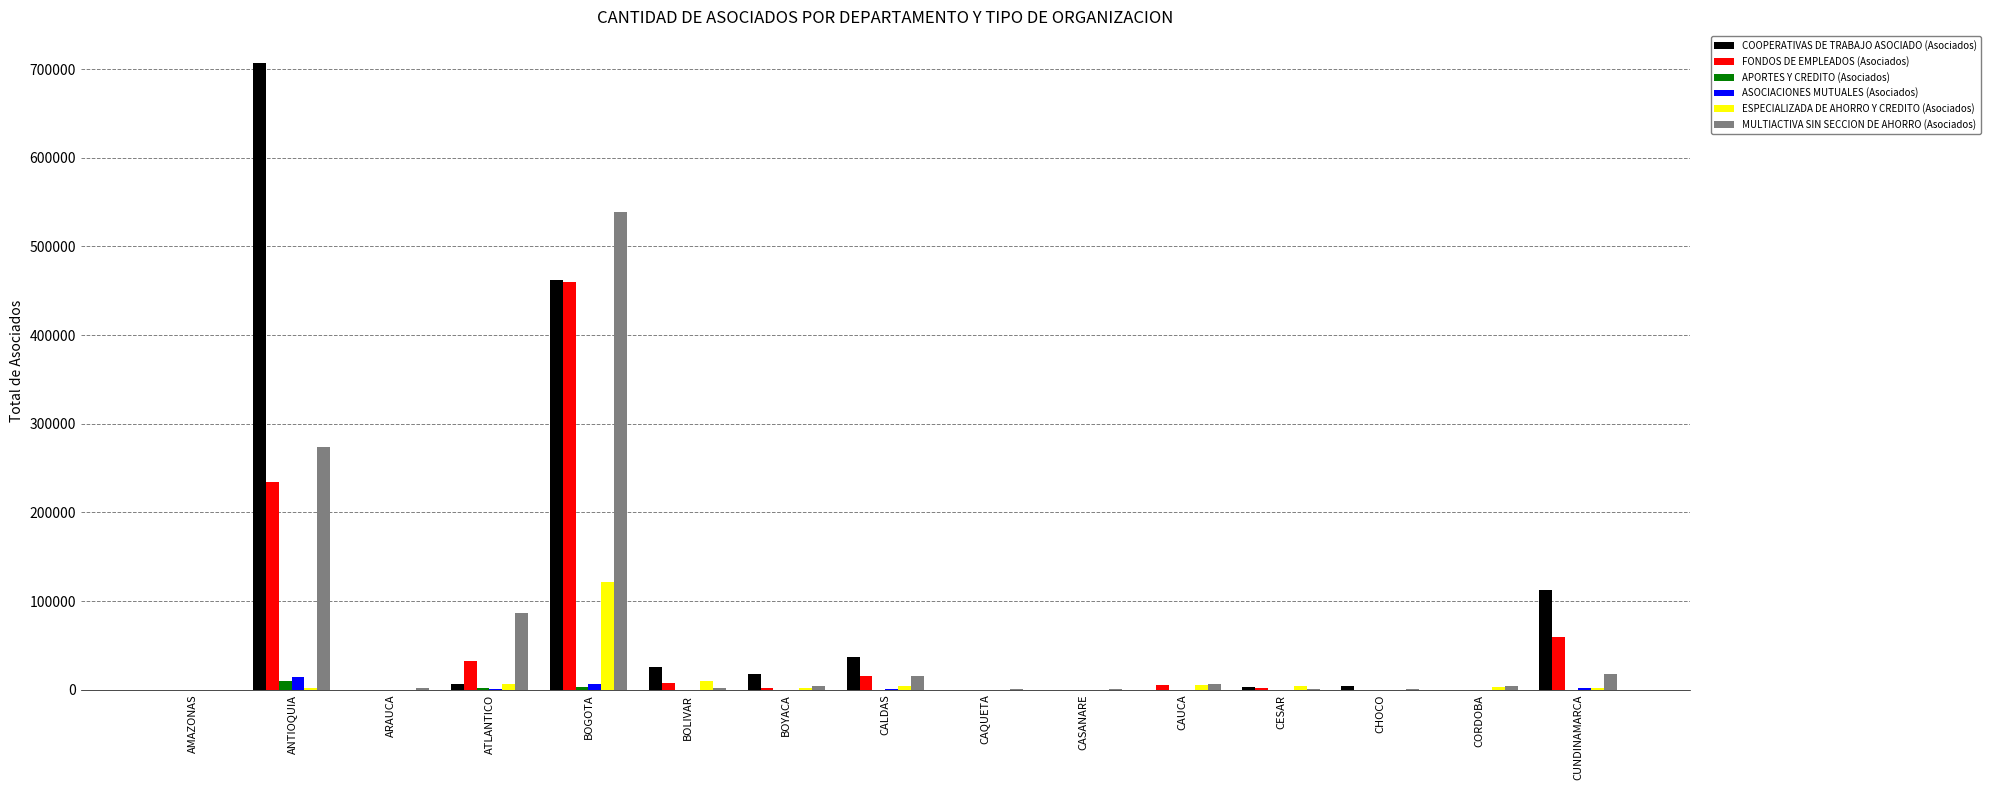

The COOPERATIVAS DE TRABAJO ASOCIADO (Asociados) series shows 707196 at ANTIOQUIA. True or false?

True